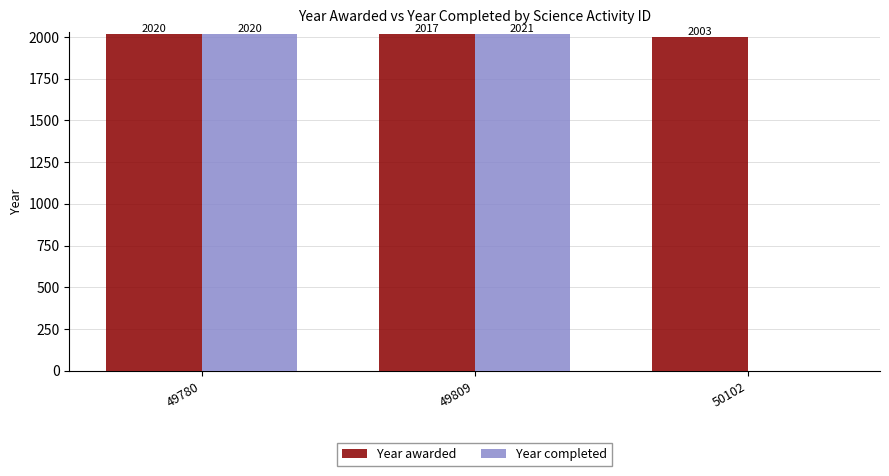

What is the total value across all series at 49809?

4038